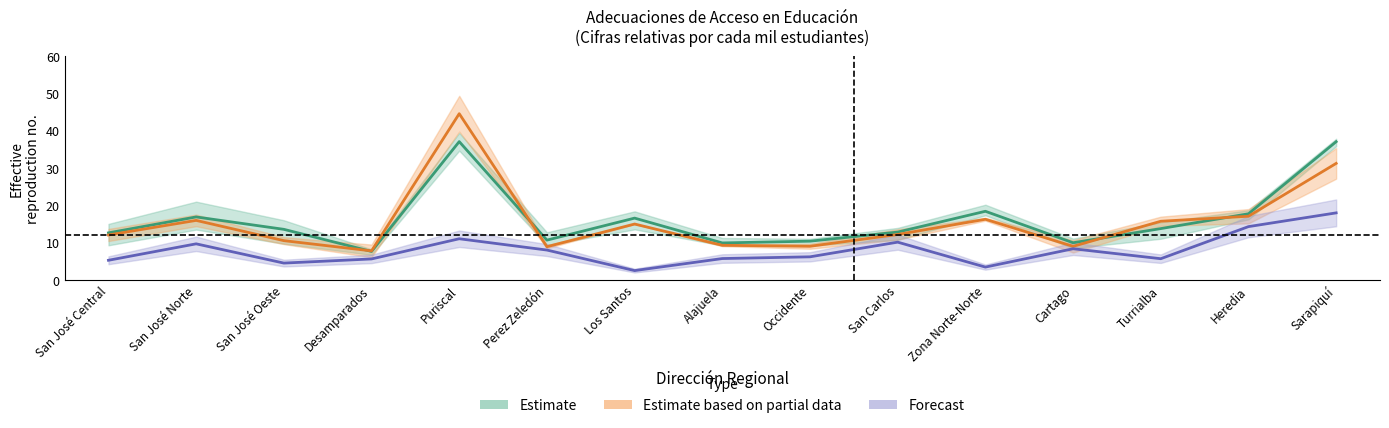

What is the sum of the 2016 values at San Carlos and Alajuela?

22.7